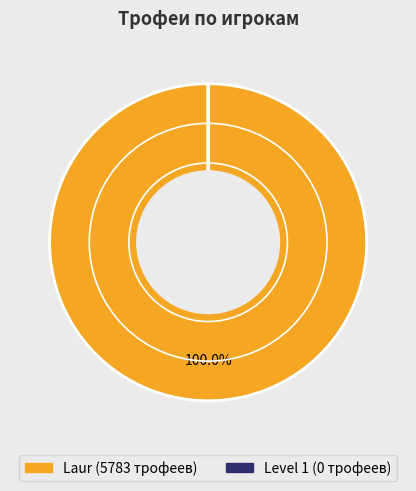

What is the largest slice in the pie chart?

Laur